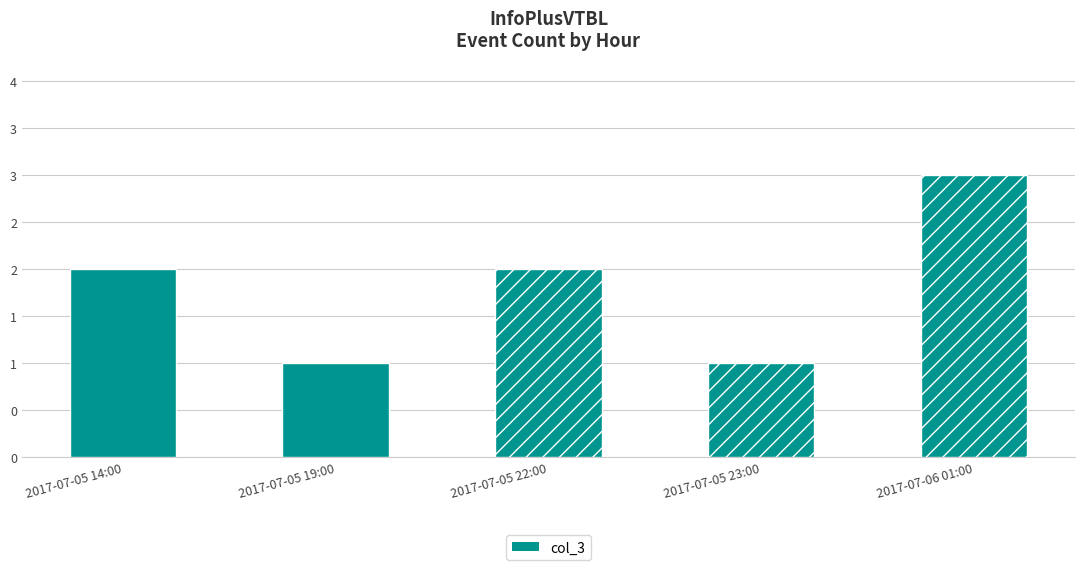

Does the chart contain any negative values?

No